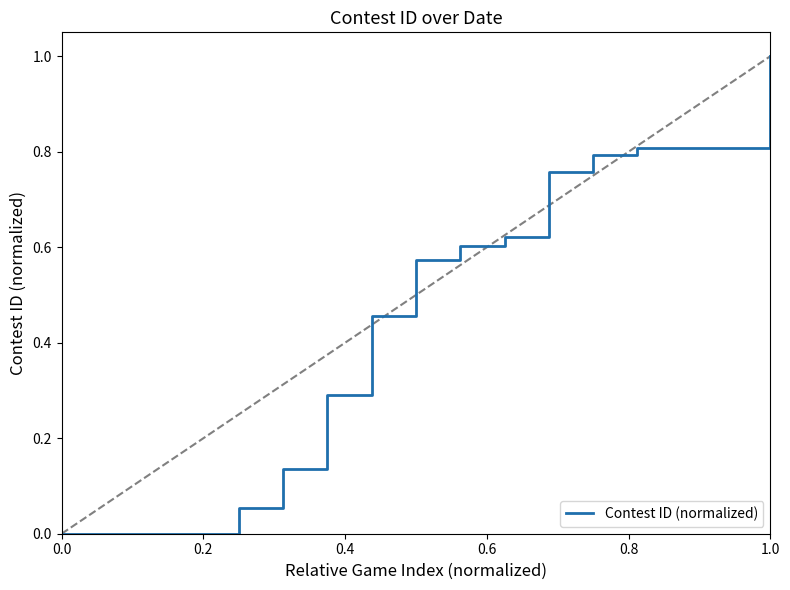

At which category does the chart reach its peak across all series?

1.0